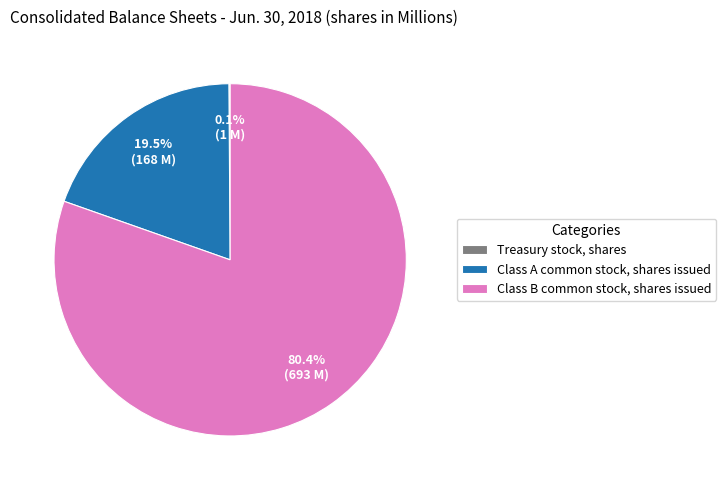

What is the ratio of the value at Class B common stock, shares issued to the value at Class A common stock, shares issued?

4.1